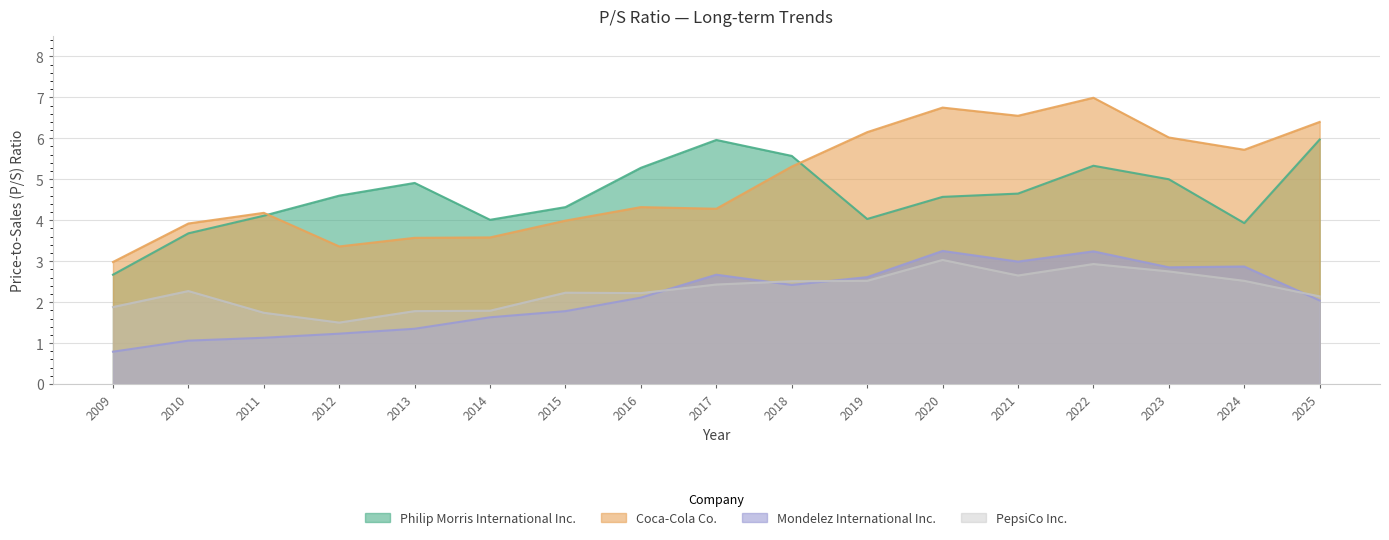

What is the sum of all PepsiCo Inc. values?

38.9